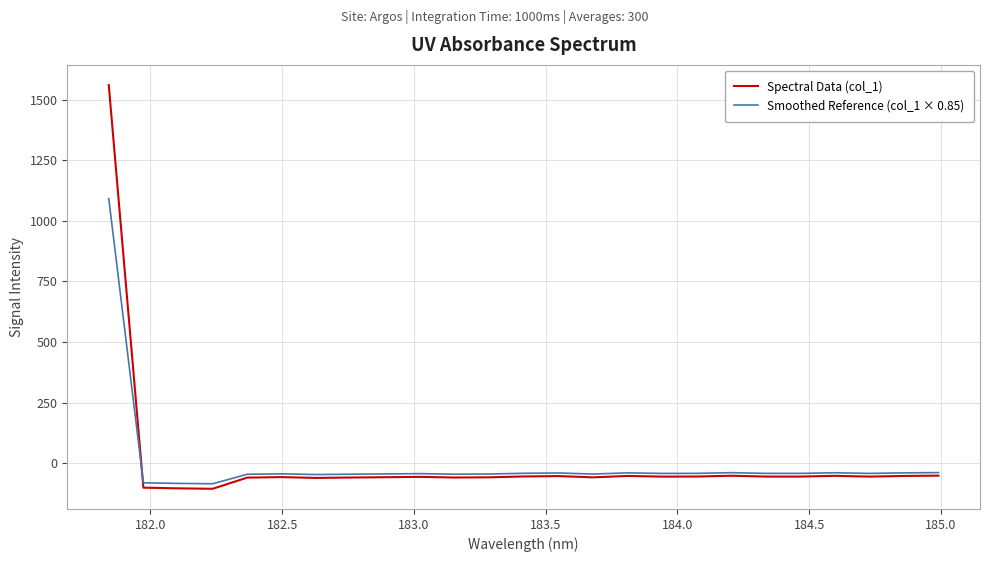

Which series has the largest range (max minus min)?

Spectral Data (col_1)